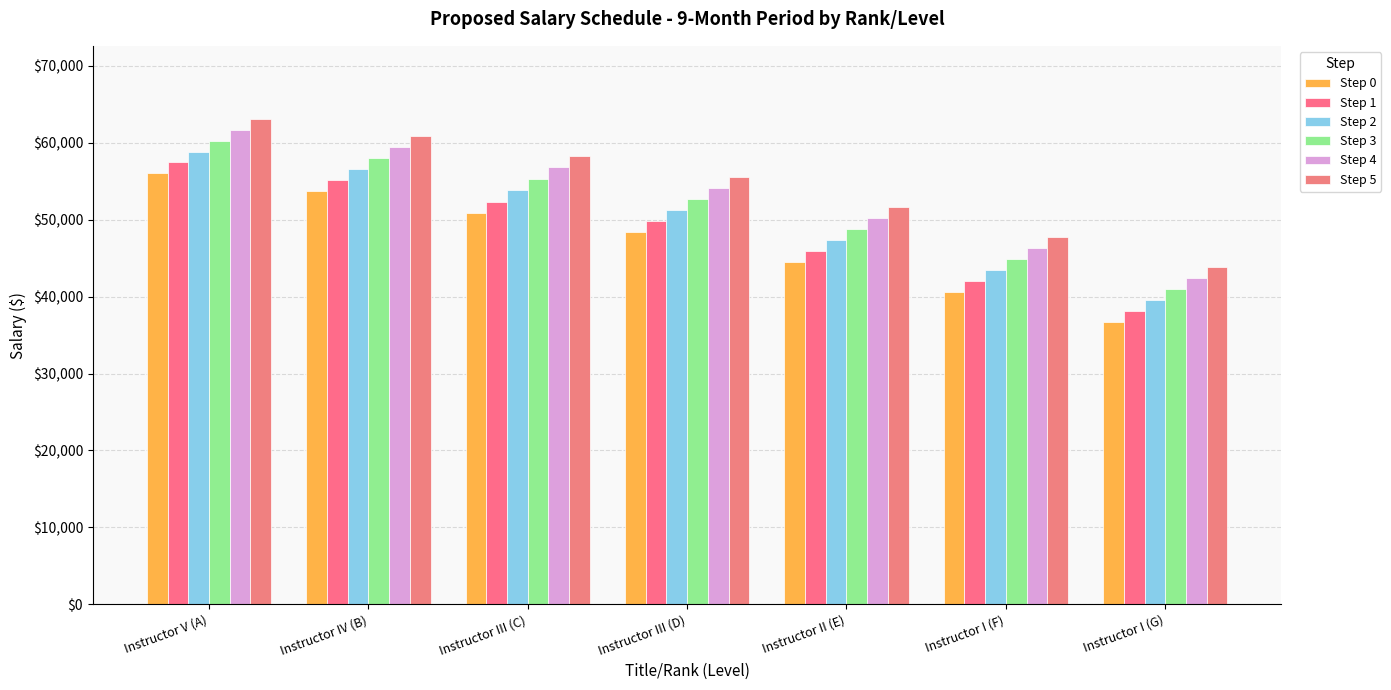

How many distinct data groups are displayed?

6